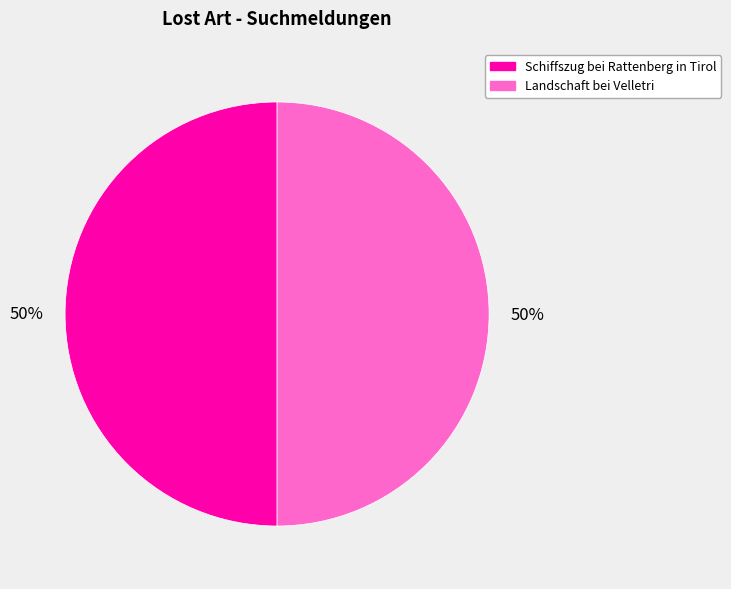

Count the number of slices in the pie.

2